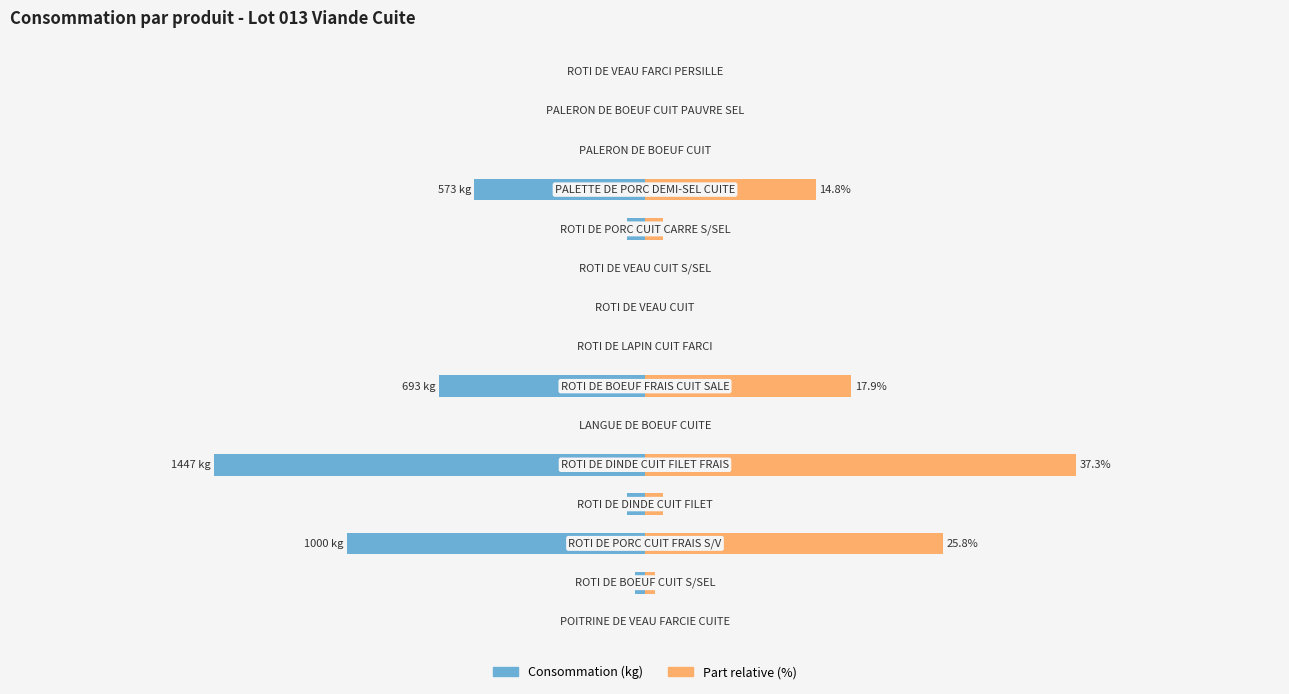

Is it true that Part relative (%) equals 25.8 at 2?

True